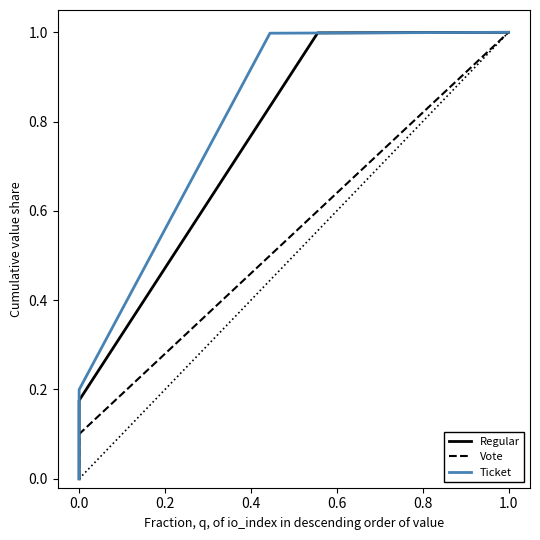

Which series has the widest spread of values?

Regular